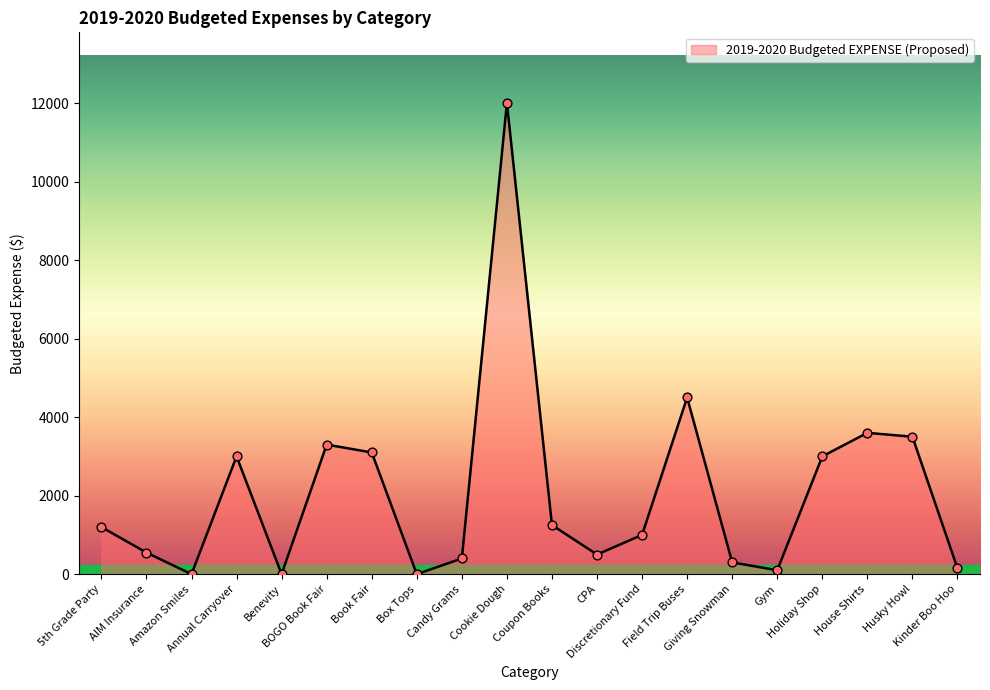

Which has a higher value, Cookie Dough or Benevity?

Cookie Dough